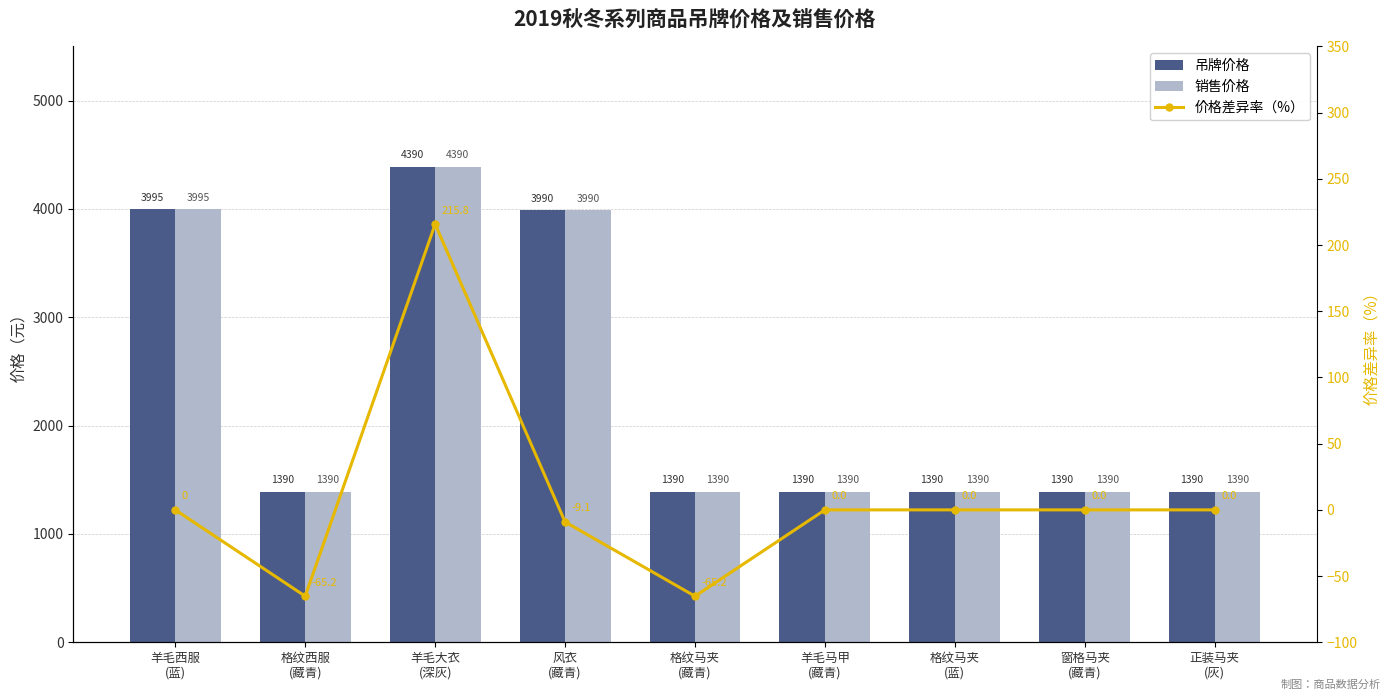

How many values in the 价格差异率（%） series exceed 0?

1